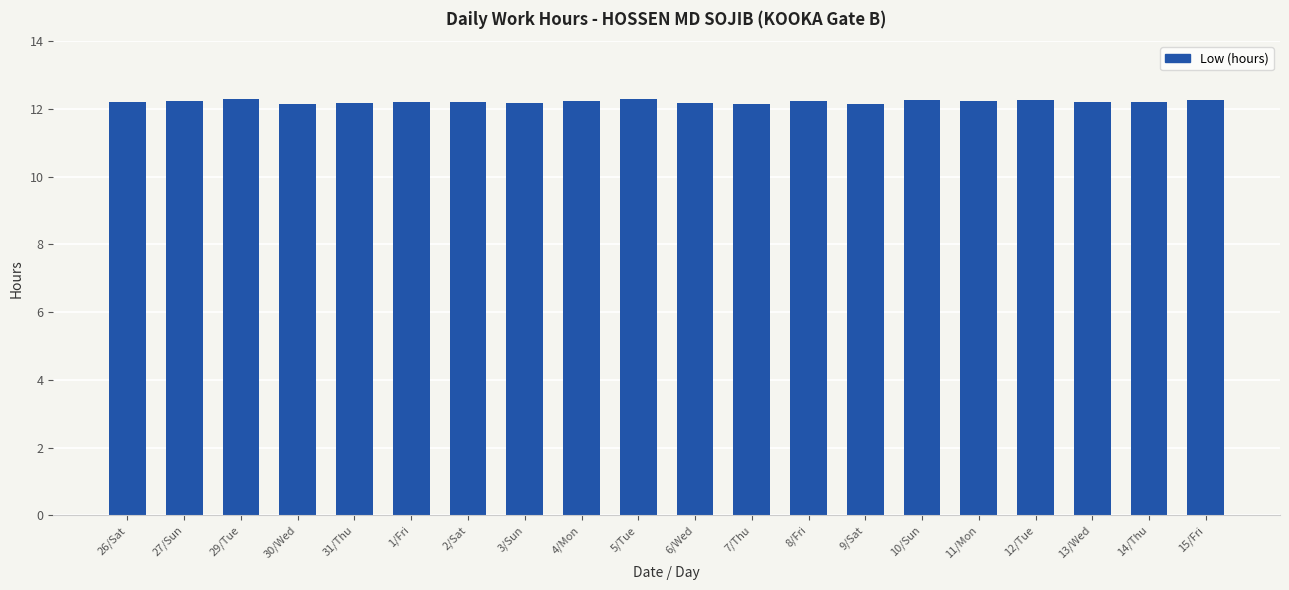

What is the average value?

12.2